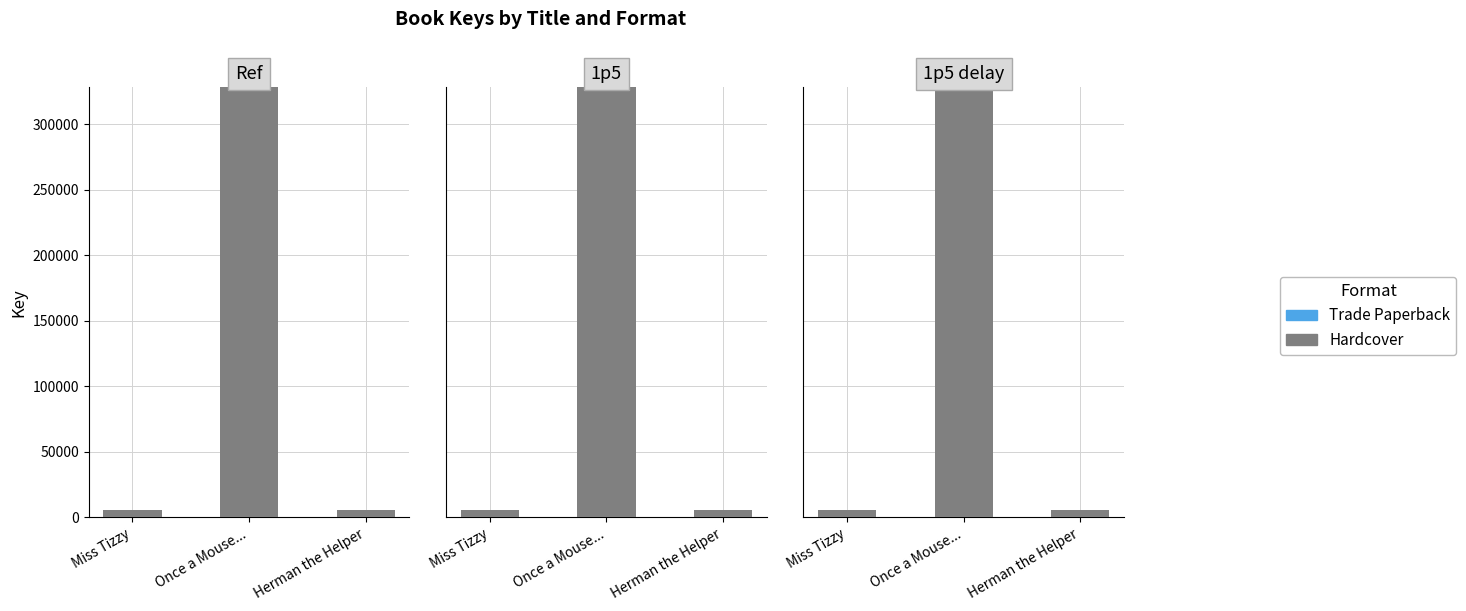

What position from the left is Herman the Helper?

3